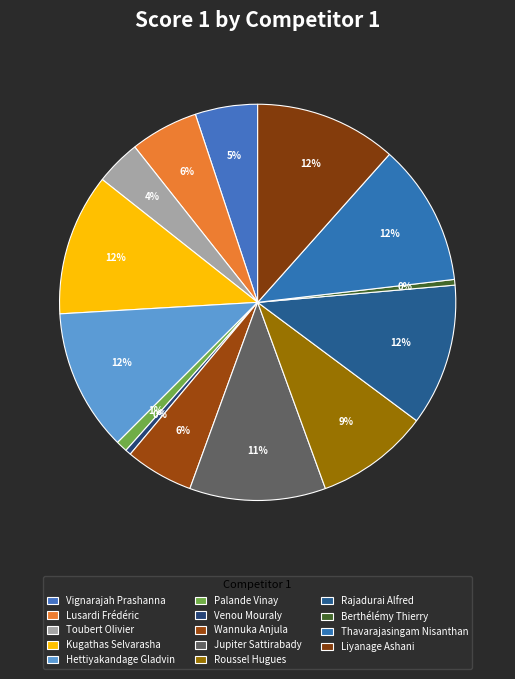

How many slices are in this pie chart?

14